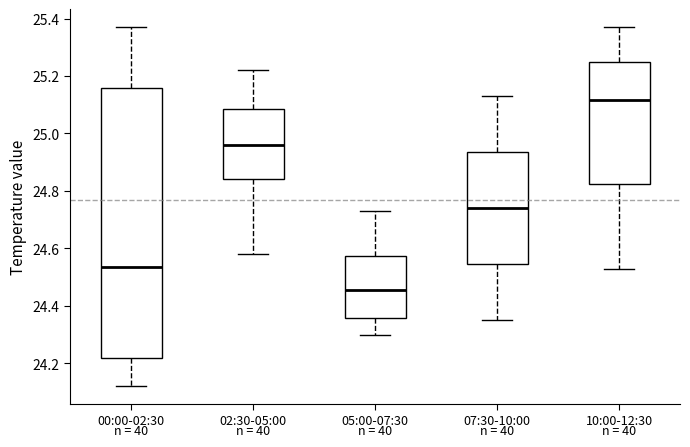

Which box's median line is the lowest?

05:00-07:30